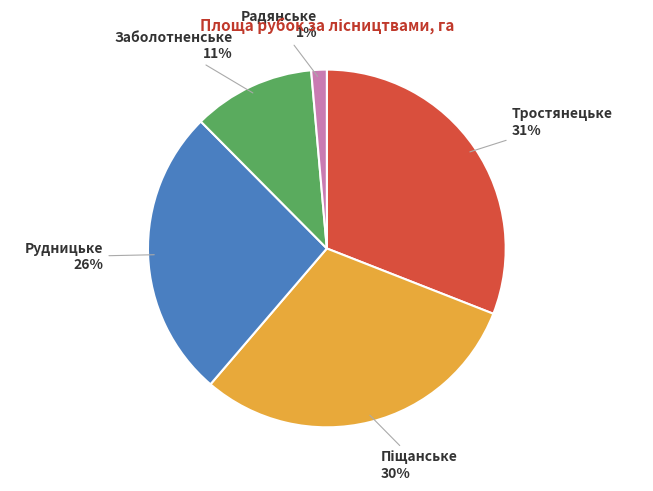

To the nearest percent, what is the difference between the largest and smallest slice percentages?

30%